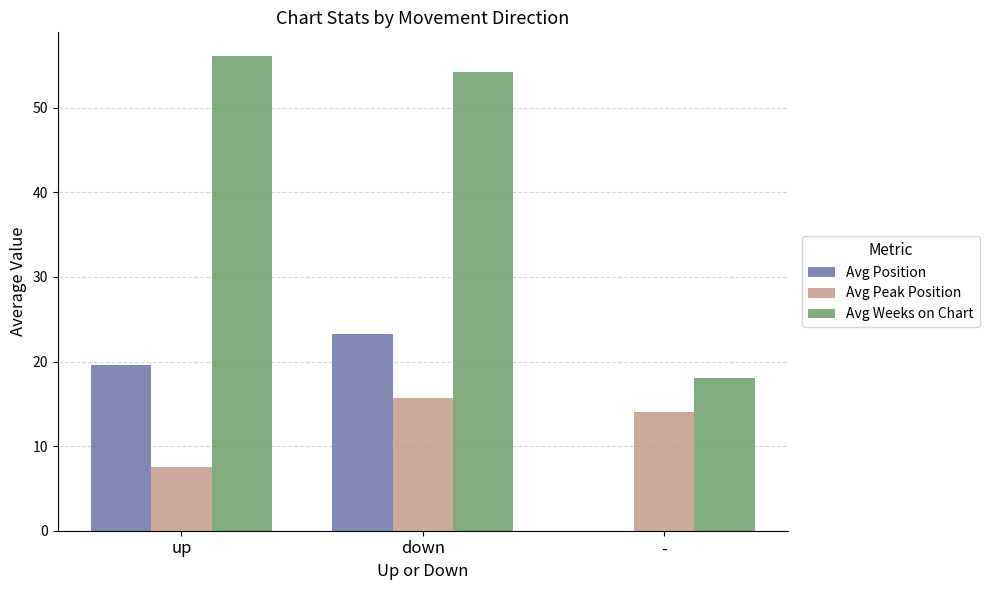

Which series has the widest spread of values?

Avg Weeks on Chart